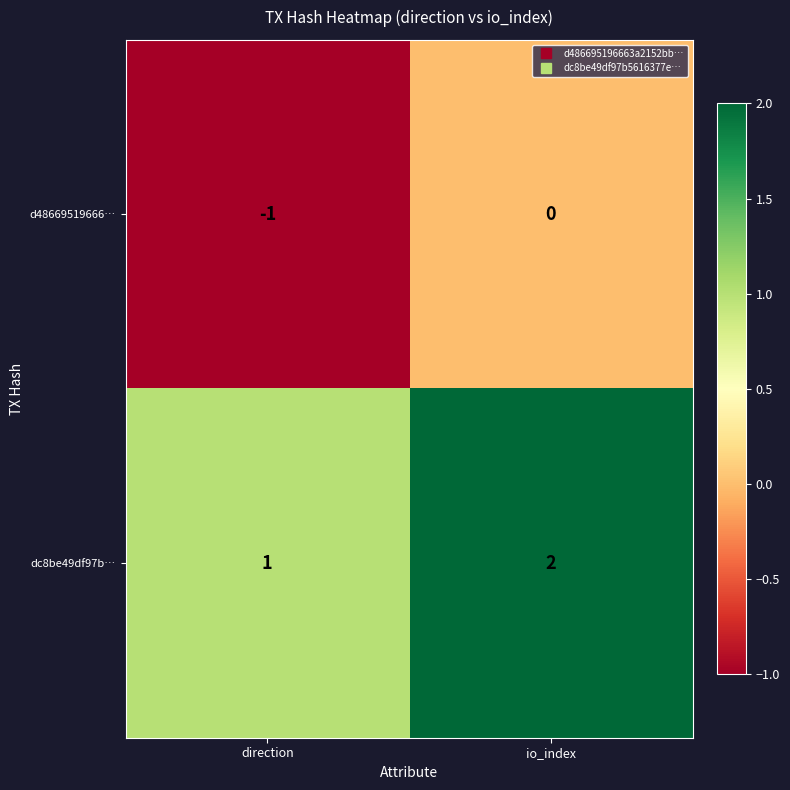

Which label corresponds to the smallest value in the chart?

direction